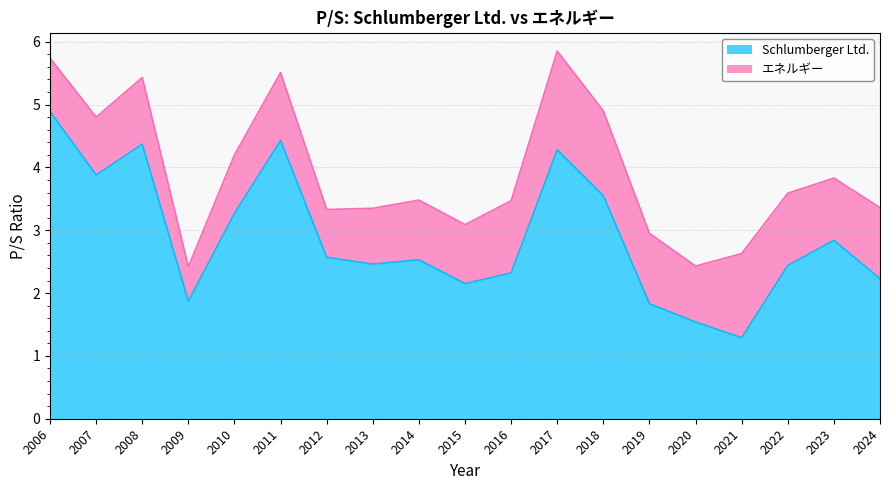

Where is the data nearest to the value 3?

2023